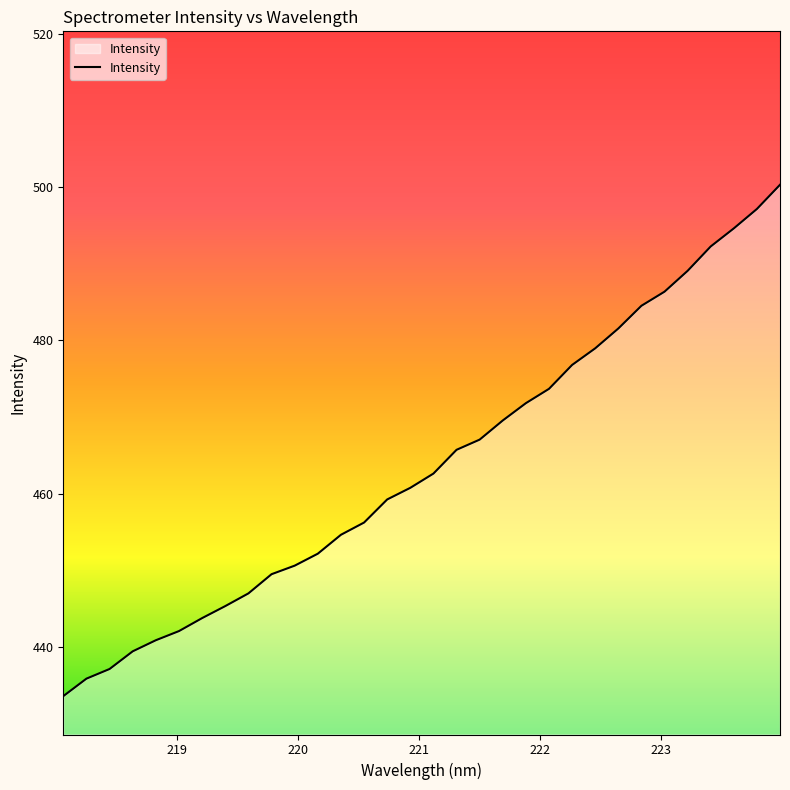

What is the minimum value shown in the chart?

433.6